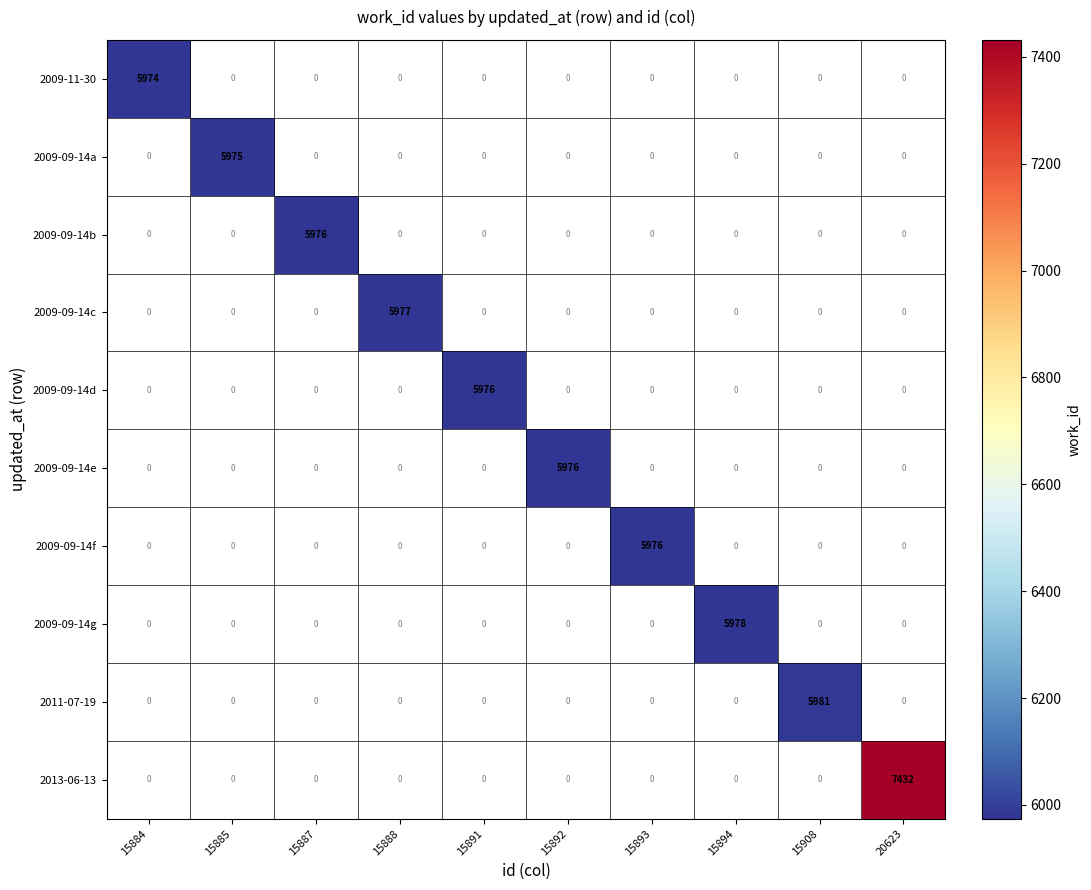

Which label corresponds to the largest value in the chart?

20623